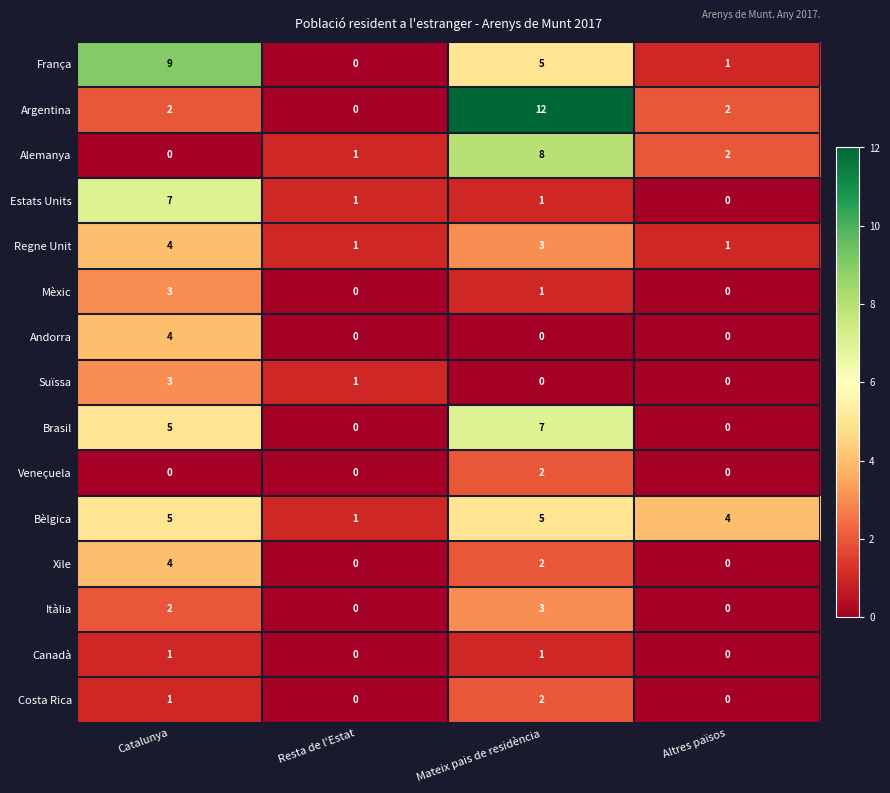

What is the sum of the Mèxic values at Catalunya and Mateix pais de residència?

4